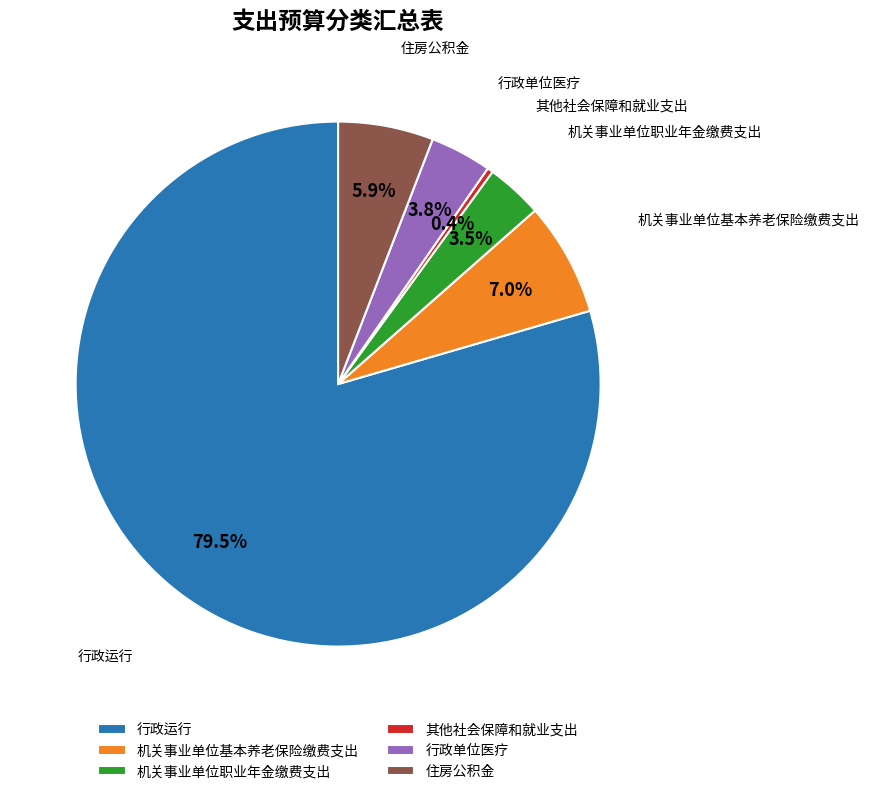

What percentage is NOT represented by 机关事业单位基本养老保险缴费支出?

93.0%